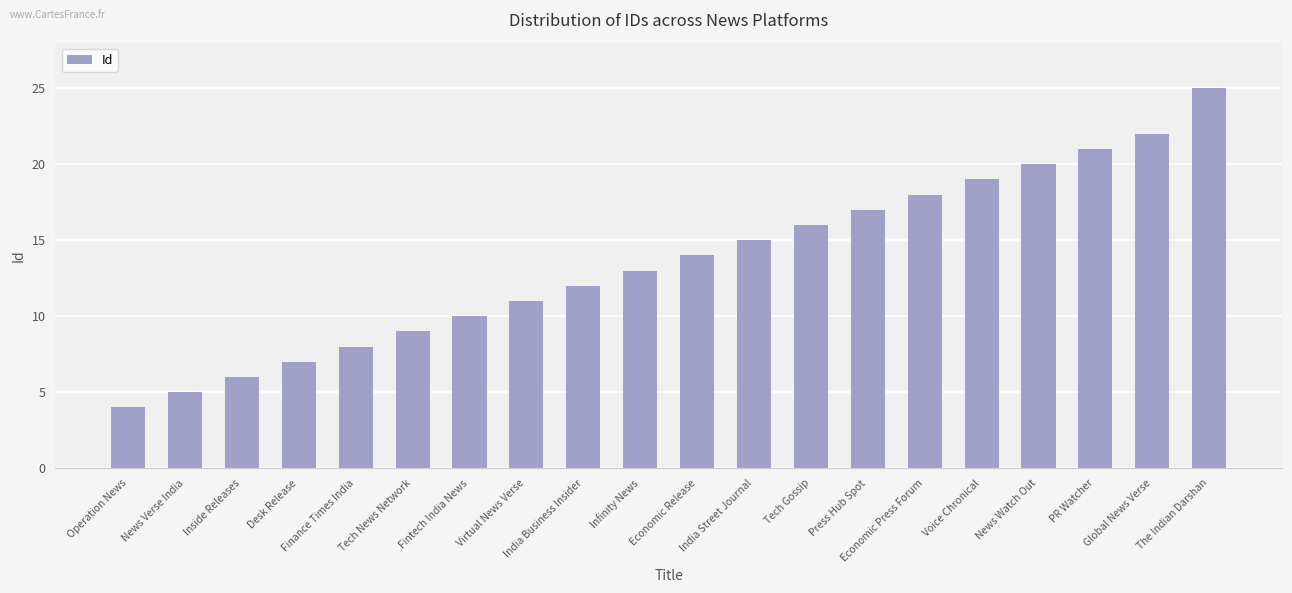

How many data points does each series have?

20